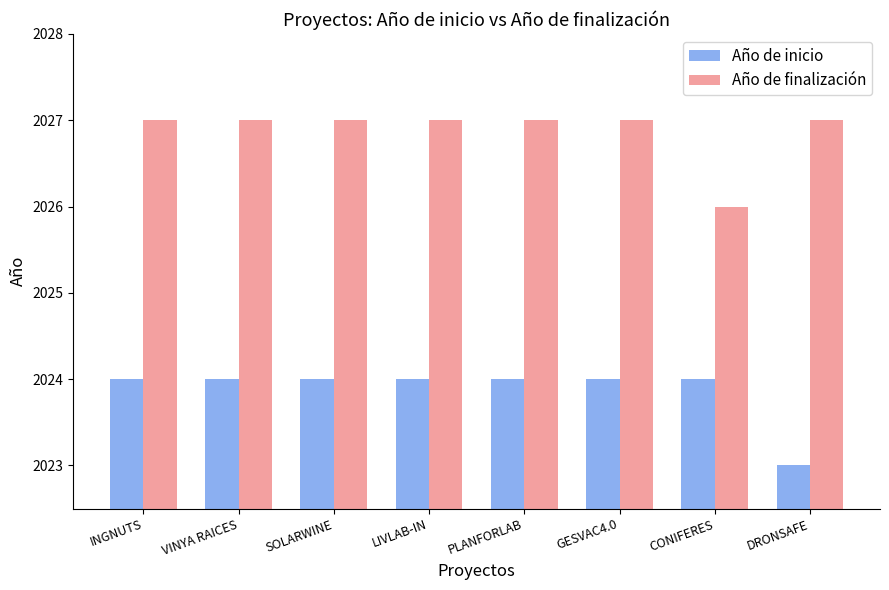

What is the approximate value of Año de inicio at CONIFERES?

2024